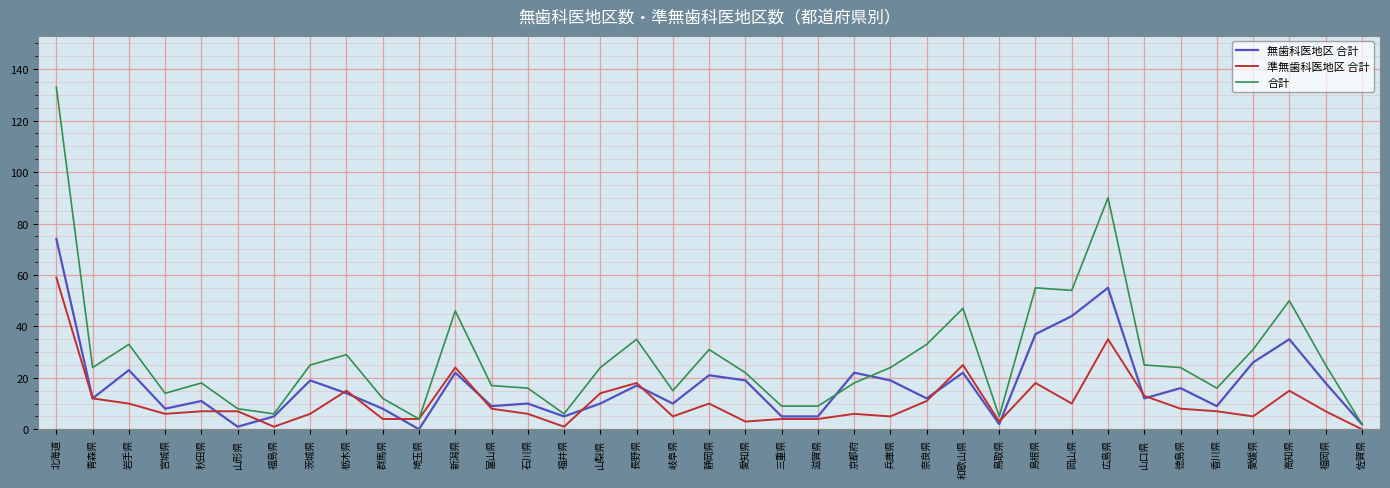

What is the approximate value of 無歯科医地区 合計 at 三重県, to the nearest 5?

5